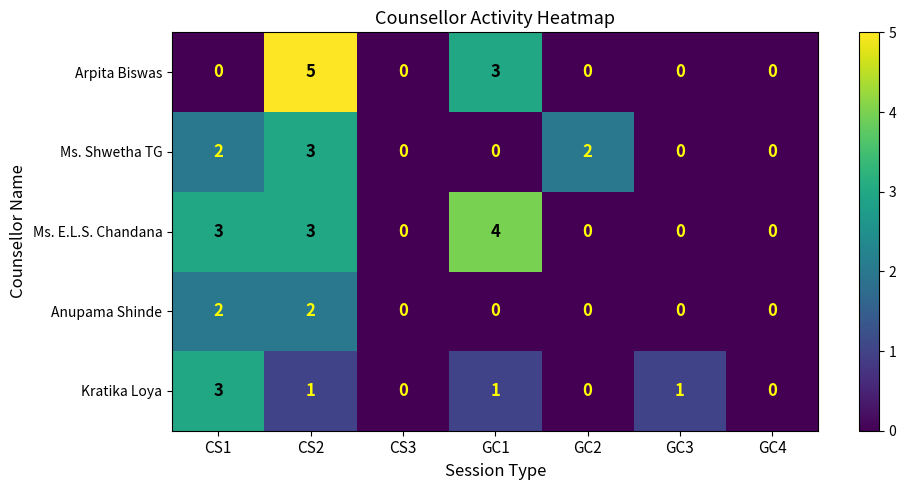

How many Anupama Shinde values are between 0 and 2?

7